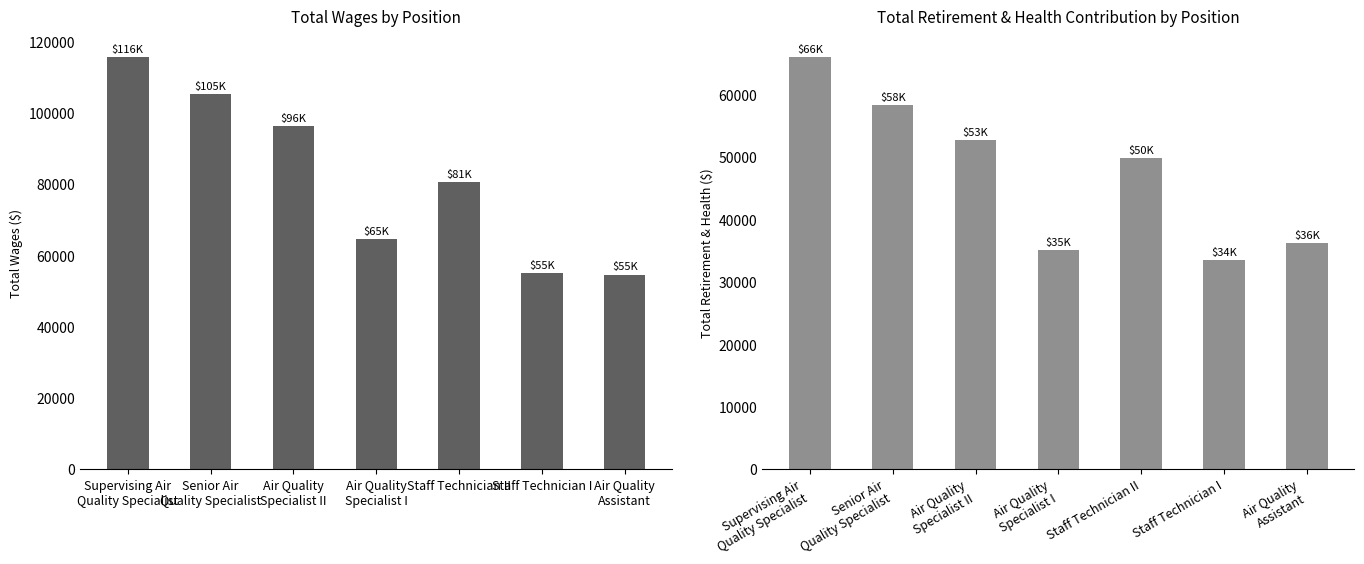

At Air Quality
Assistant, list the series in order from smallest to largest.

Total Retirement & Health Contribution, Total Wages